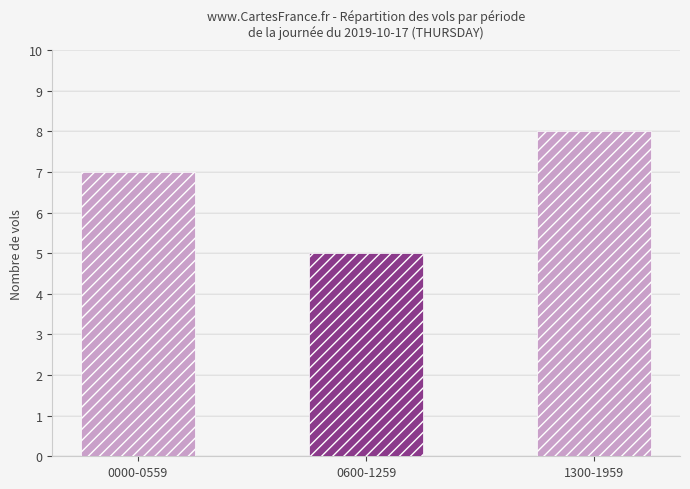

What is the difference between the values at 0000-0559 and 1300-1959?

1